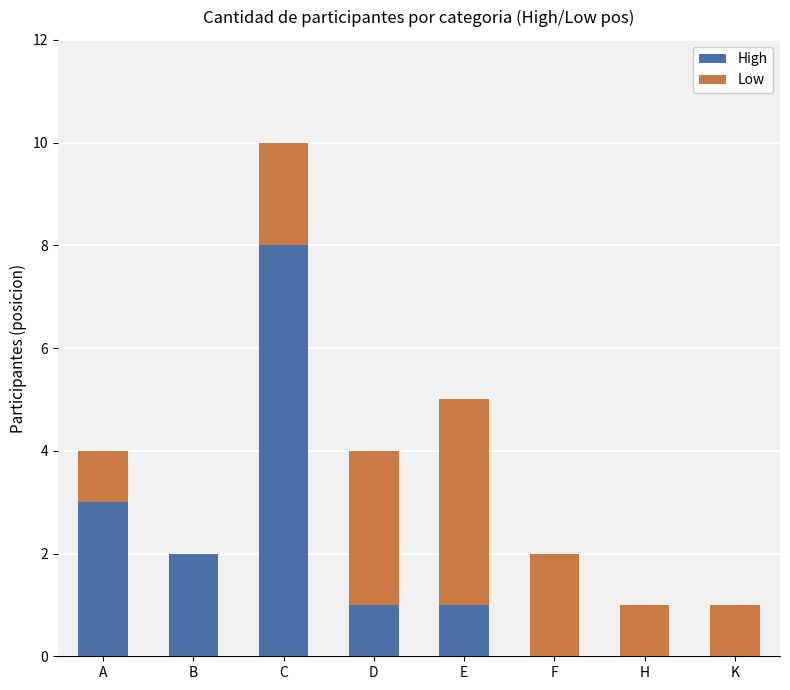

The High series shows 0 at H. True or false?

True